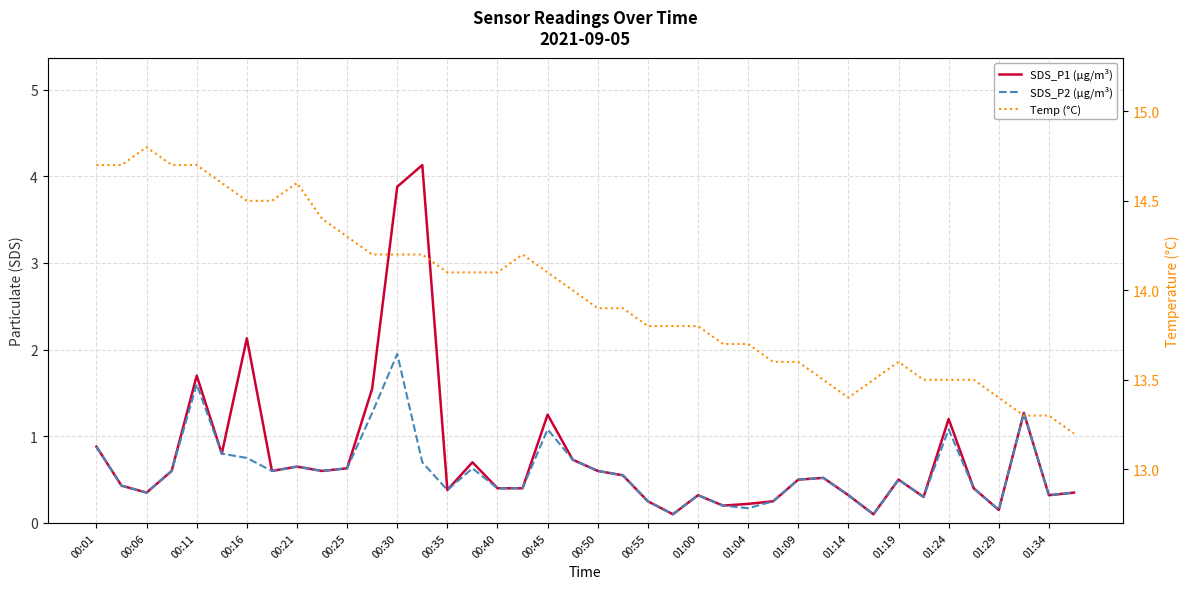

The SDS_P1 (µg/m³) series shows 0.1 at 31. True or false?

True